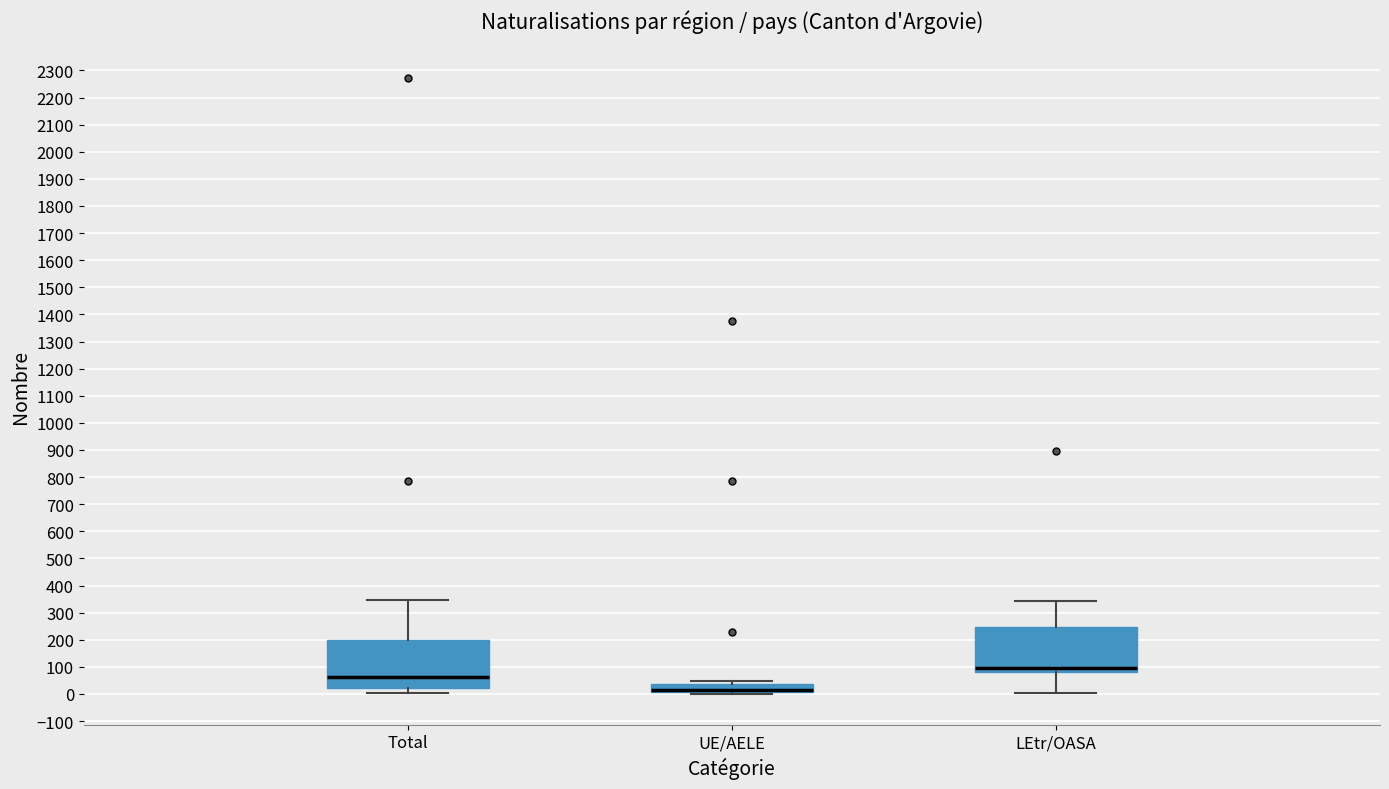

Reading left to right, read every box against the y-axis: the position of its median line, the range the box covers, and the ends of its whiskers. The values are not printed on the chart, so give them approximately, as read against the axis.

Total: median 60, box 20 to 200, whiskers 0 to 350
UE/AELE: median 20, box 10 to 40, whiskers 0 to 50
LEtr/OASA: median 100, box 80 to 250, whiskers 0 to 340